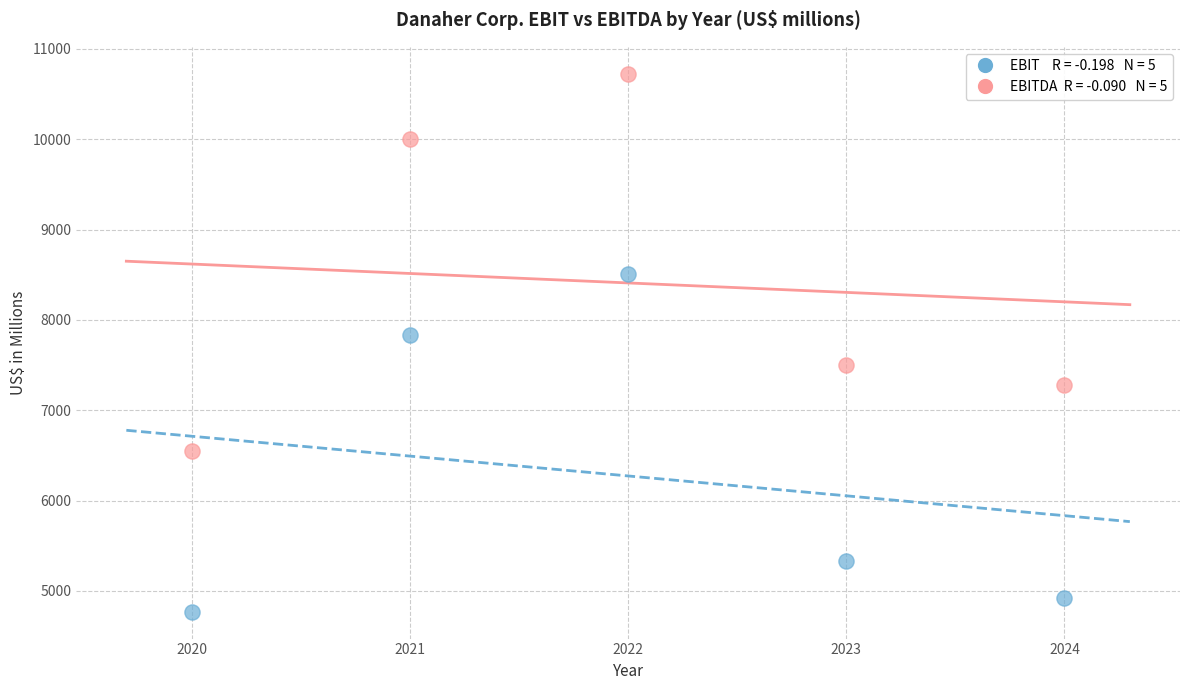

Across all data points, what is the average X value?

2022